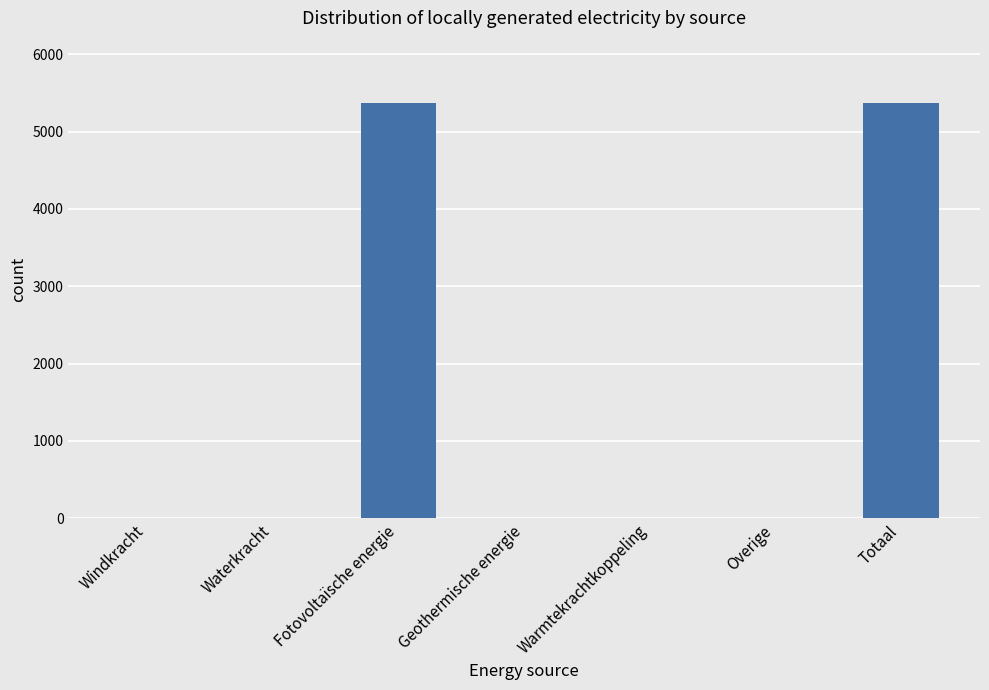

What is the sum of the values at Warmtekrachtkoppeling and Totaal?

5369.2